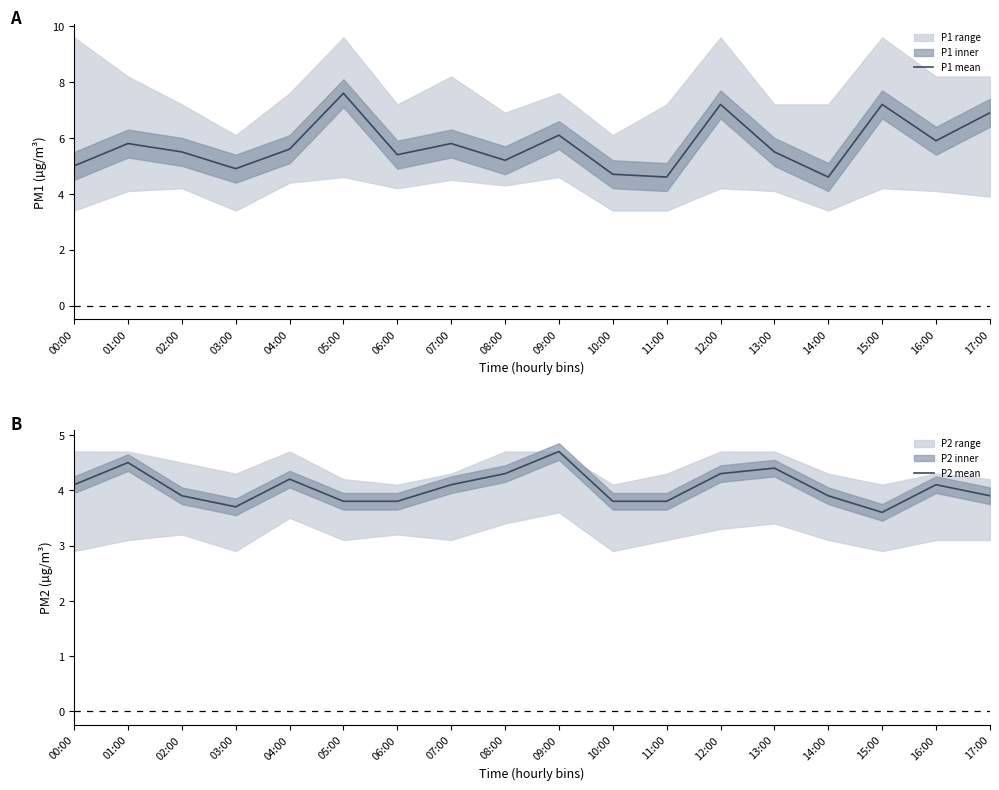

How many data points in P1 mean are above 5?

13